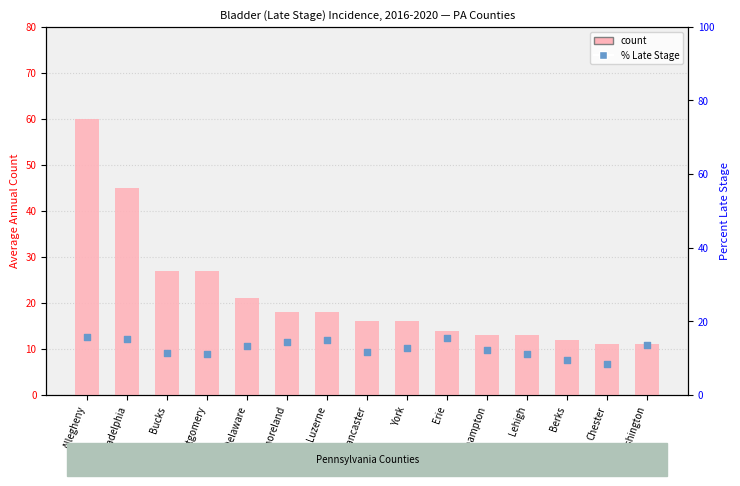

Which series reaches the maximum Y coordinate?

count